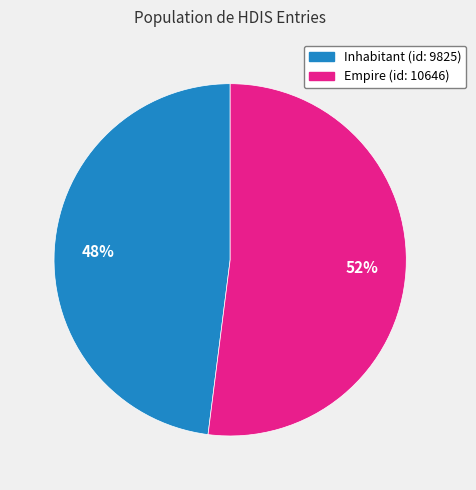

To the nearest percent, what is the difference between the largest and smallest slice percentages?

4%